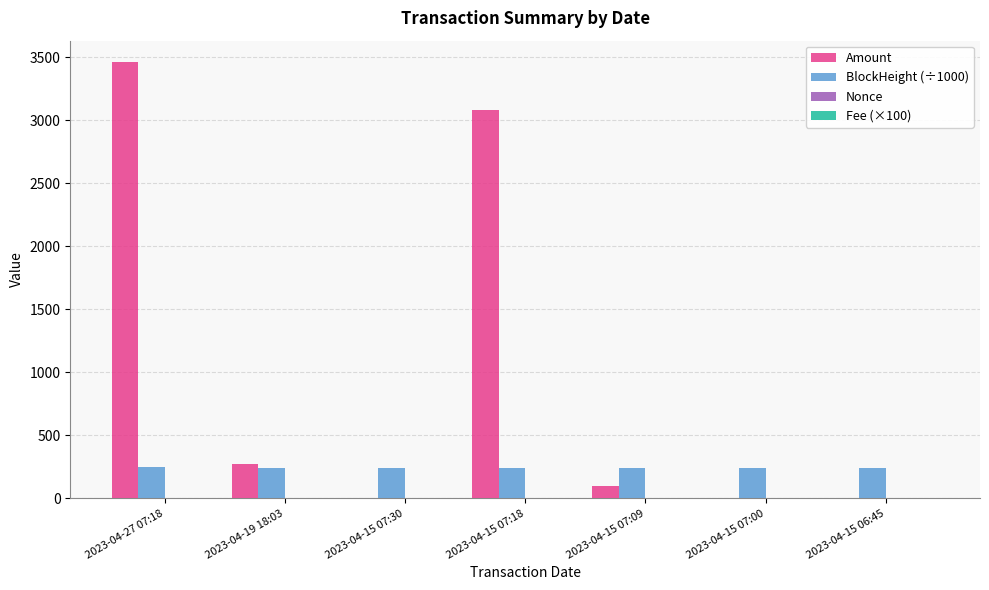

Which series has the largest total across all categories?

Amount